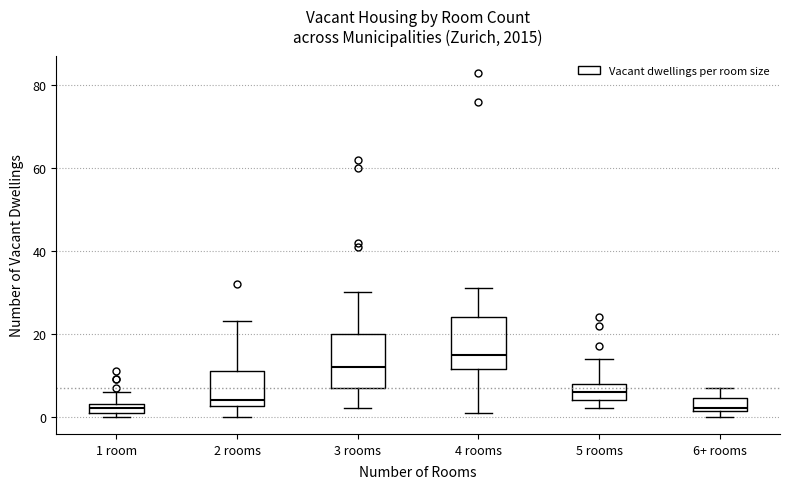

Where is the upper edge of the box for 4 rooms on the y-axis? The values are not printed on the chart, so give them approximately, as read against the axis.

24